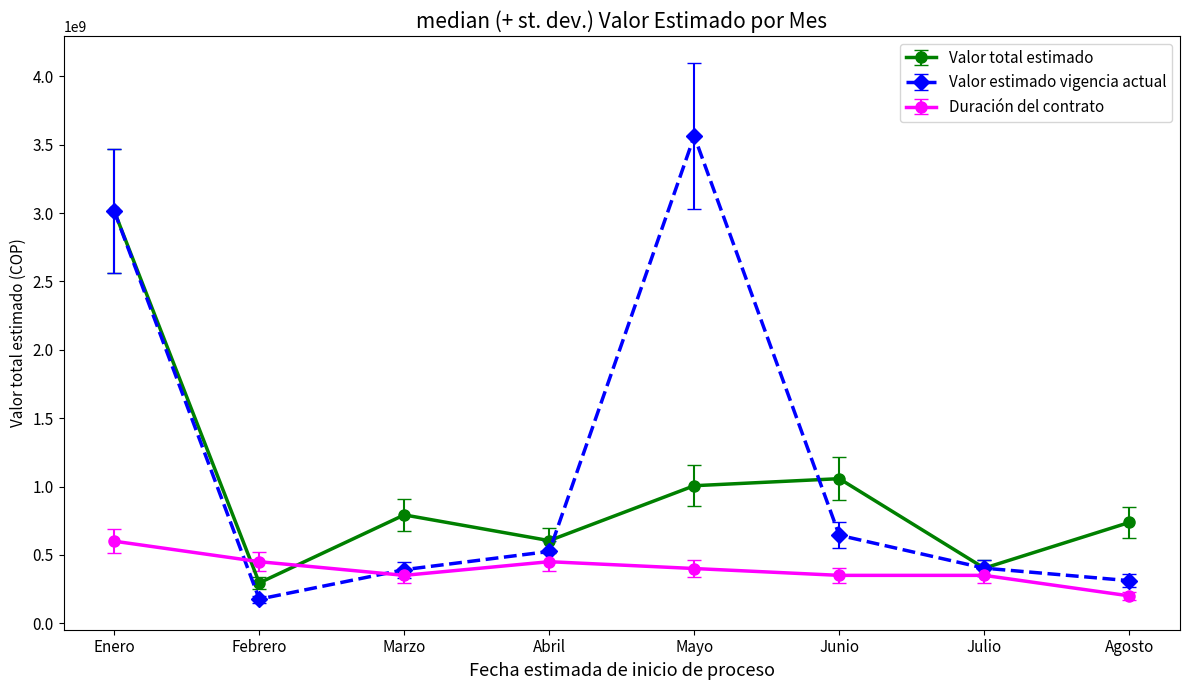

Is the value of Duración del contrato at Agosto greater than the value of Valor total estimado at Marzo?

No